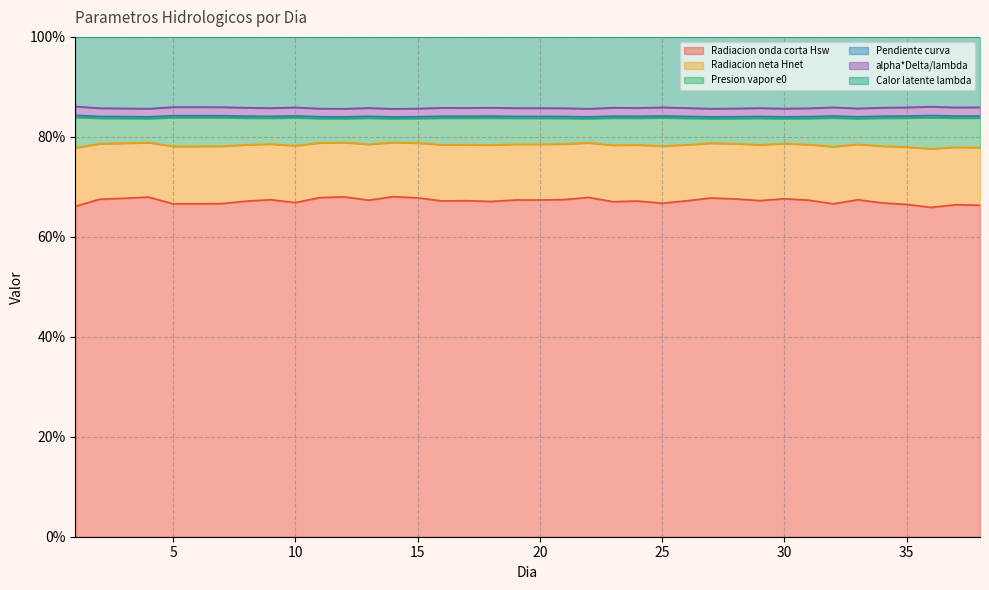

What is the minimum value for Radiacion onda corta Hsw?

65.9